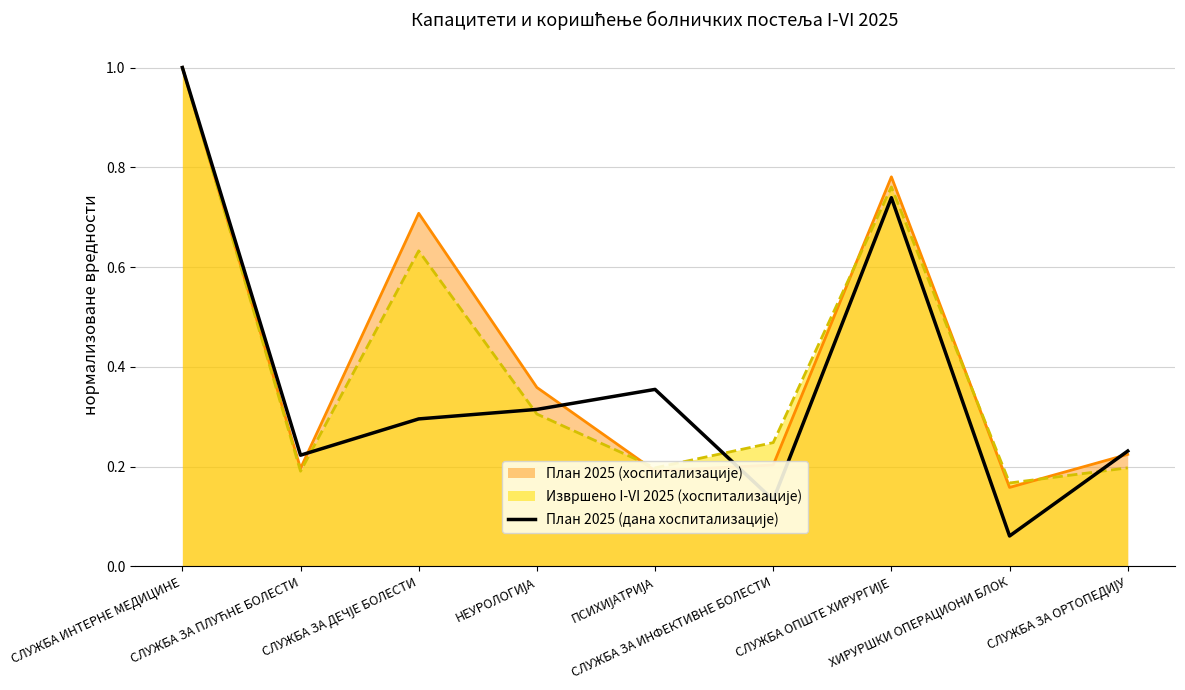

What is the label of the 3rd point from the left?

СЛУЖБА ЗА ДЕЧЈЕ БОЛЕСТИ